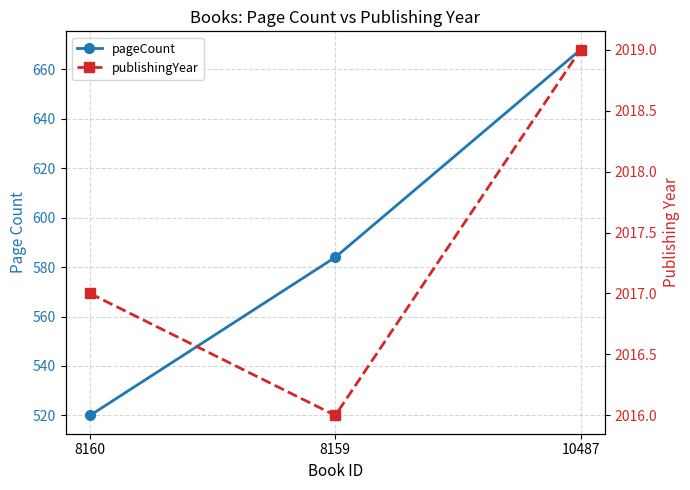

What are all the series names shown in the legend?

pageCount, publishingYear